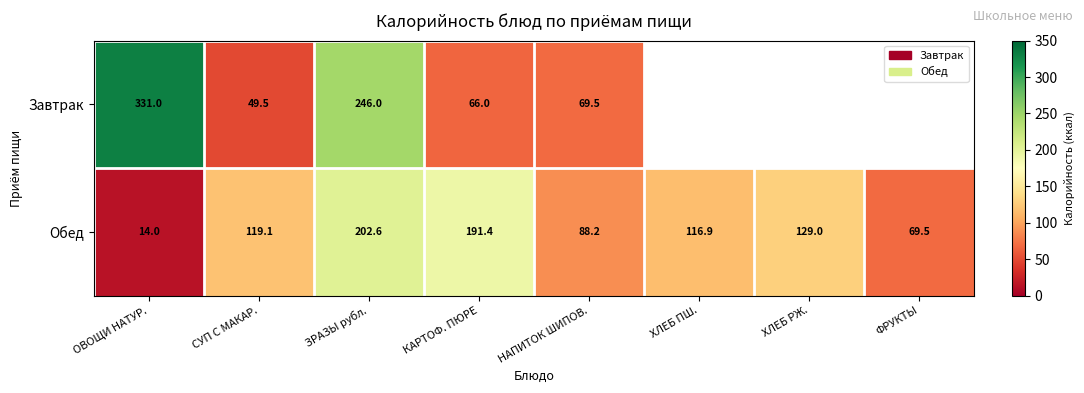

The Обед series shows 8.9 at ОВОЩИ НАТУР.. True or false?

False